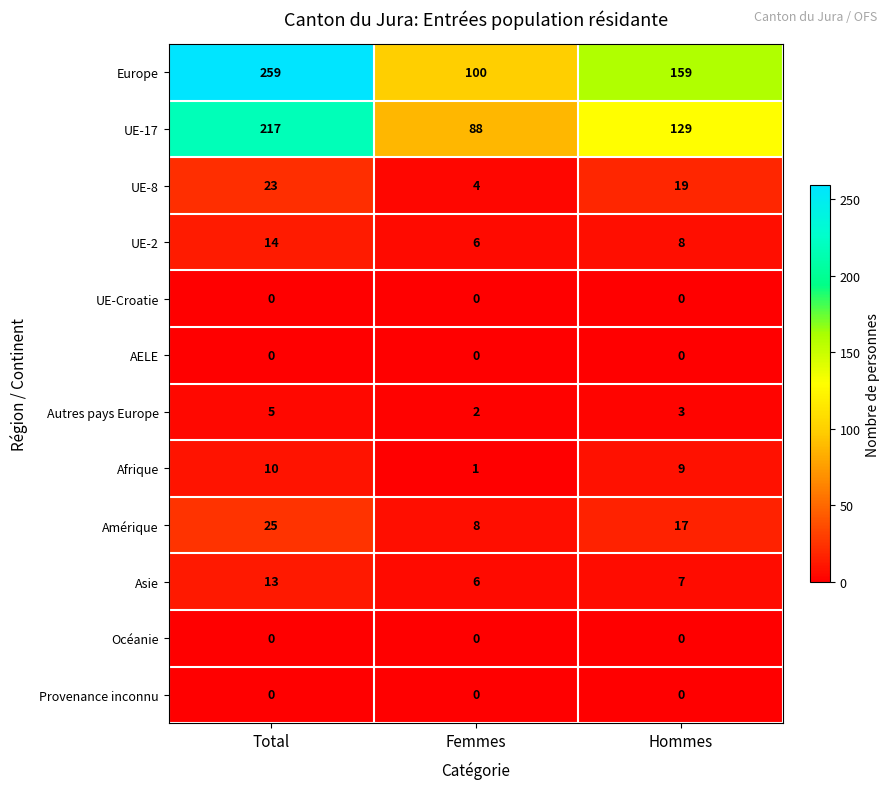

The value of UE-8 at Femmes is 4. True or false?

True